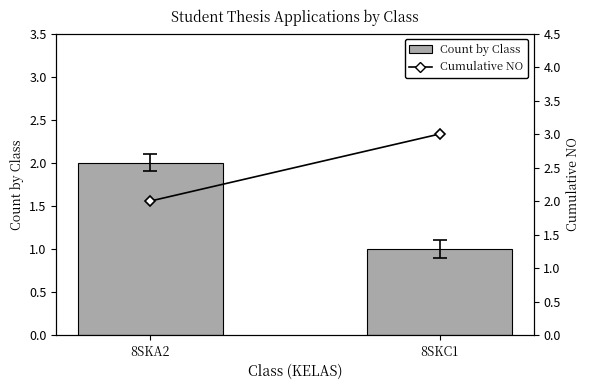

List the series in order of their peak value, lowest first.

Count by Class, Cumulative NO